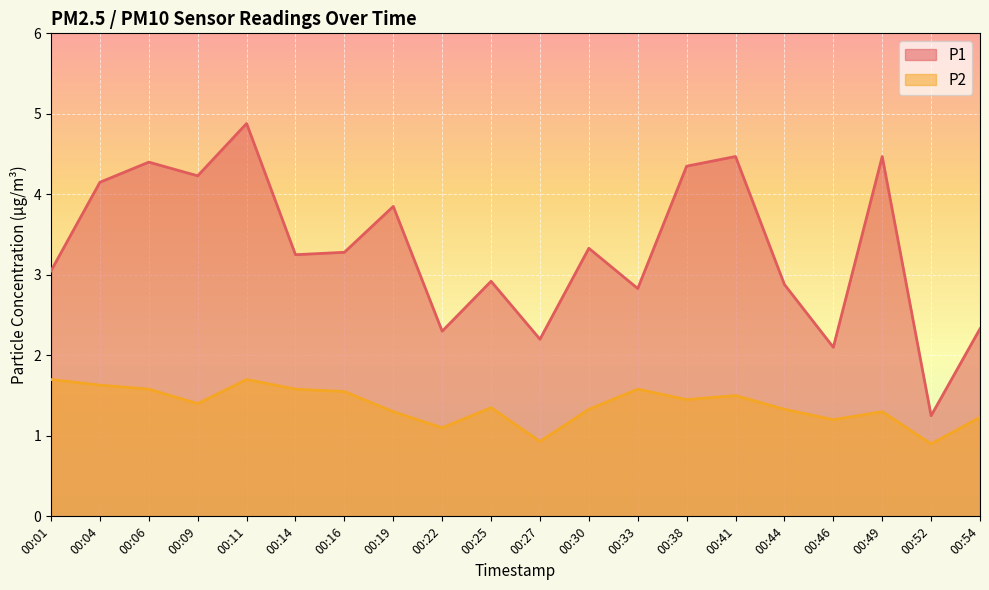

Reading left to right, list all the values displayed in this chart.

P1: 3.0	4.2	4.4	4.2	4.9	3.2	3.3	3.9	2.3	2.9	2.2	3.3	2.8	4.3	4.5	2.9	2.1	4.5	1.2	2.3
P2: 1.7	1.6	1.6	1.4	1.7	1.6	1.6	1.3	1.1	1.4	0.9	1.3	1.6	1.4	1.5	1.3	1.2	1.3	0.9	1.2